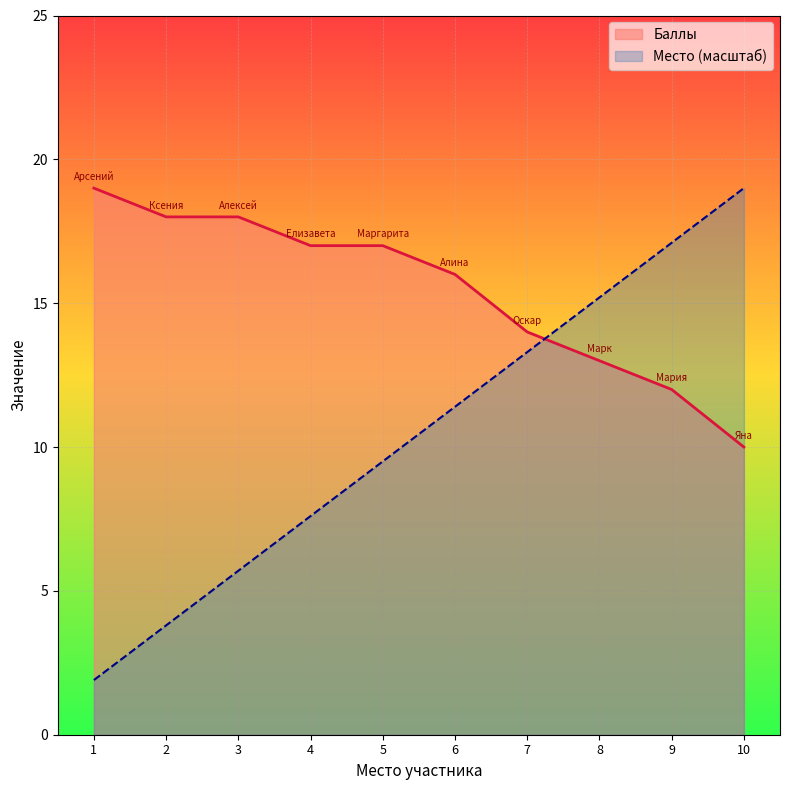

Rank the categories by Место (масштаб) value from highest to lowest.

10, 9, 8, 7, 6, 5, 4, 3, 2, 1